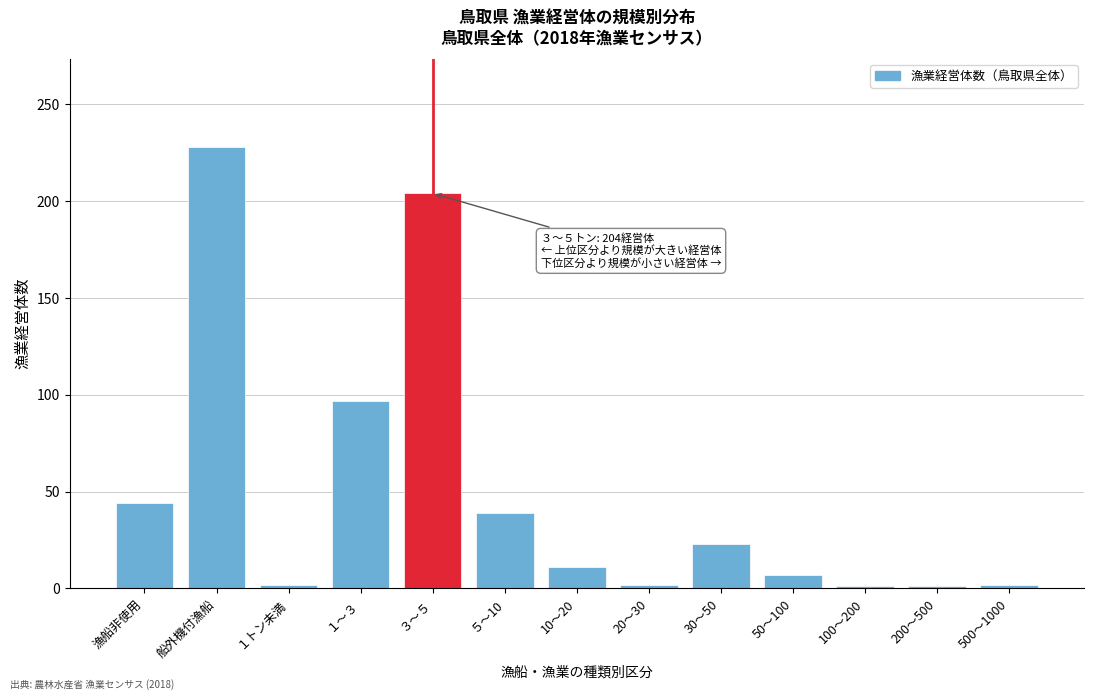

The chart shows a value of 1 at 200～500. True or false?

True